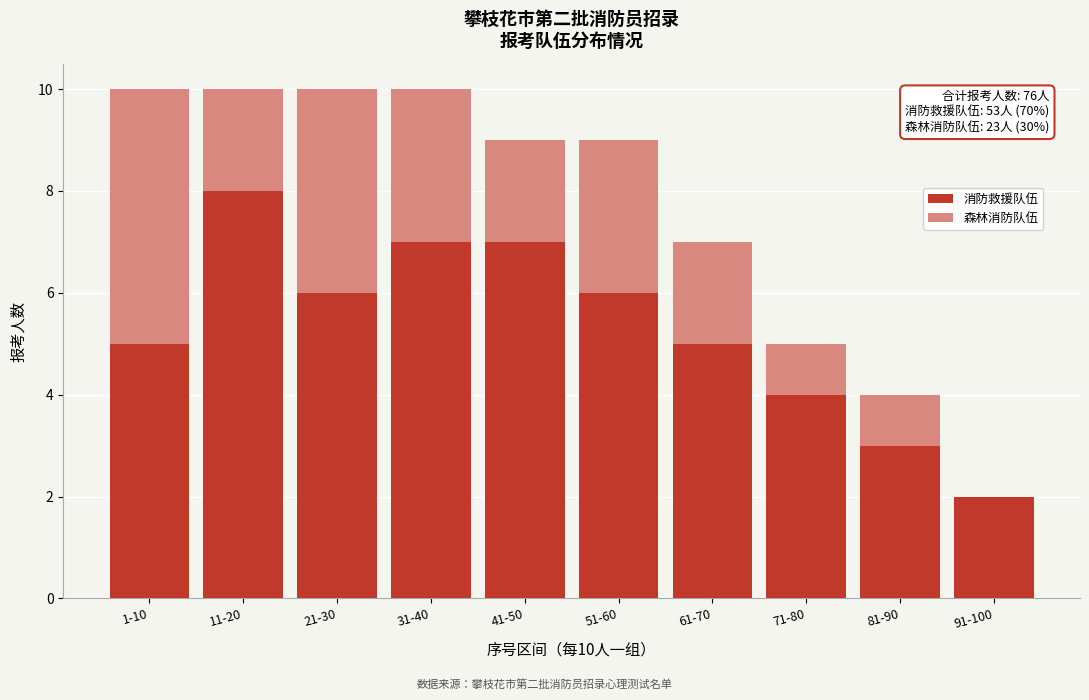

Reading right to left, what are the values for 消防救援队伍?

91-100=2	81-90=3	71-80=4	61-70=5	51-60=6	41-50=7	31-40=7	21-30=6	11-20=8	1-10=5